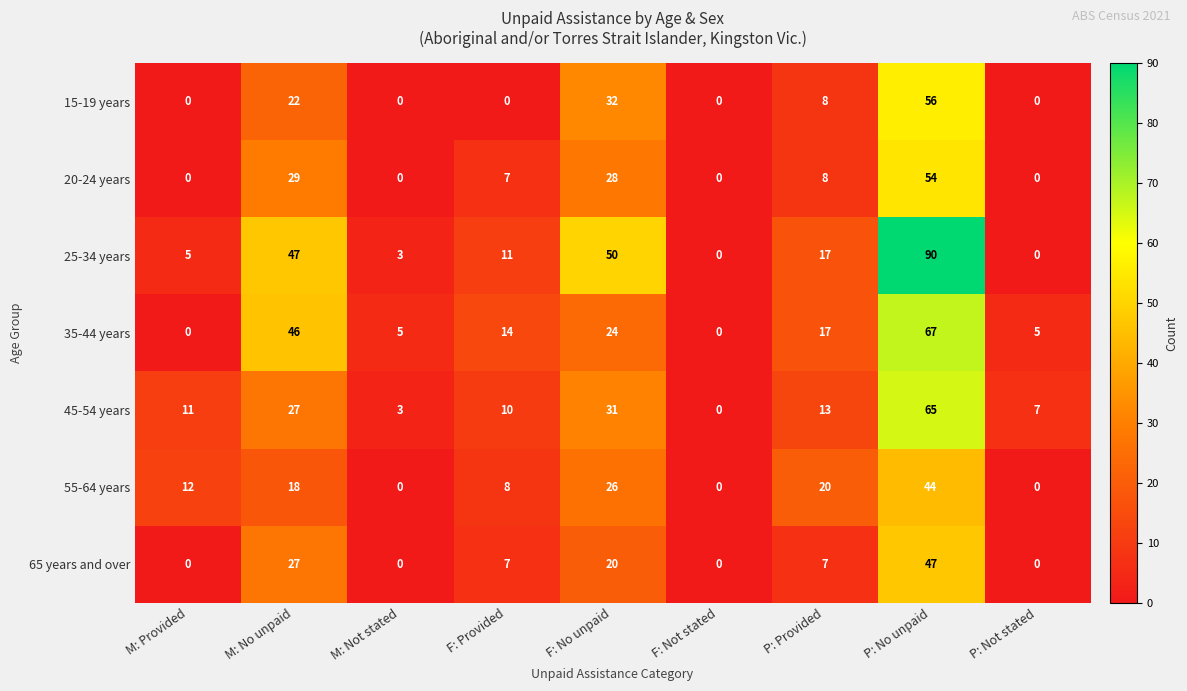

Rank the series by their maximum value, from highest to lowest.

25-34 years, 35-44 years, 45-54 years, 15-19 years, 20-24 years, 65 years and over, 55-64 years